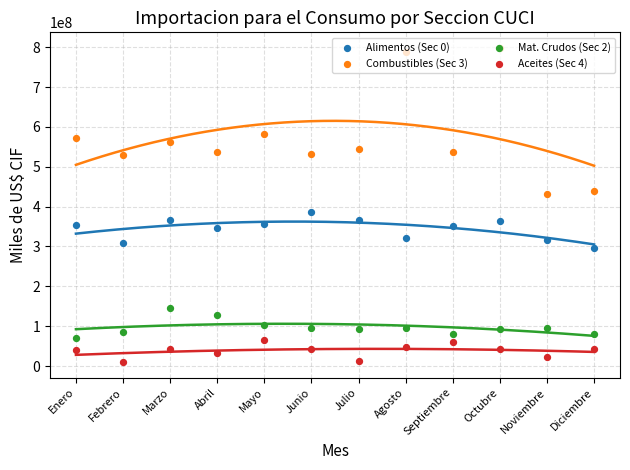

Which series contains the highest Y value?

Combustibles (Sec 3)